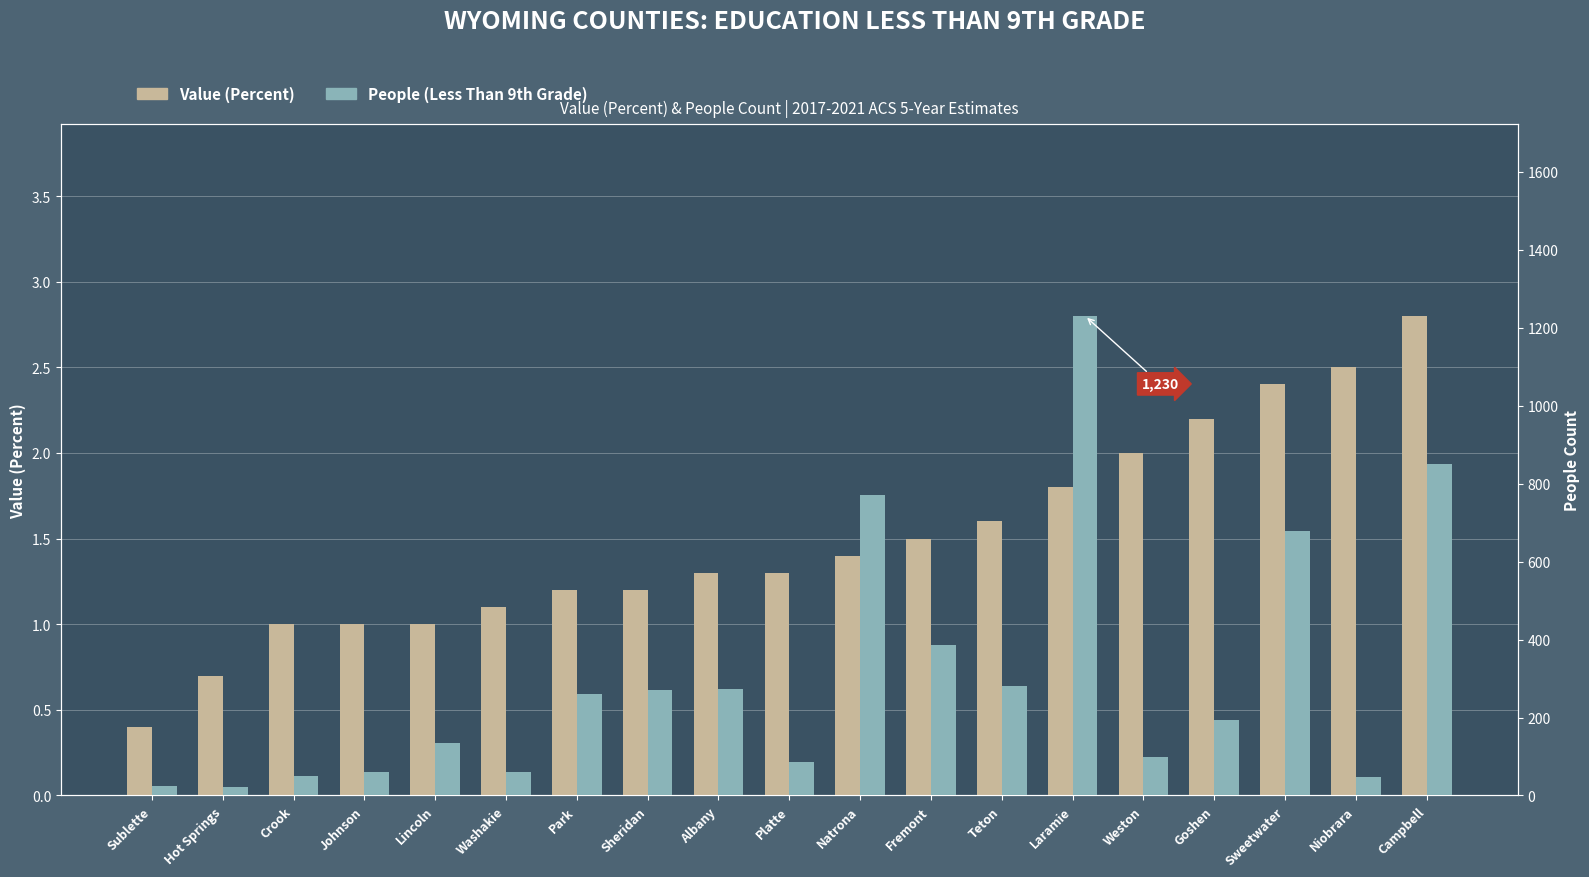

Is it true that People (Less Than 9th Grade) equals 345.7 at Goshen?

False